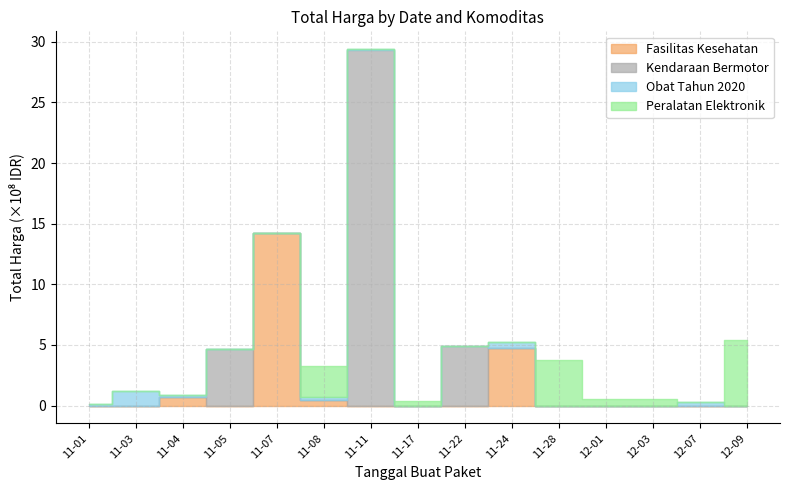

True or false: Obat Tahun 2020 and Peralatan Elektronik cross at least once.

True